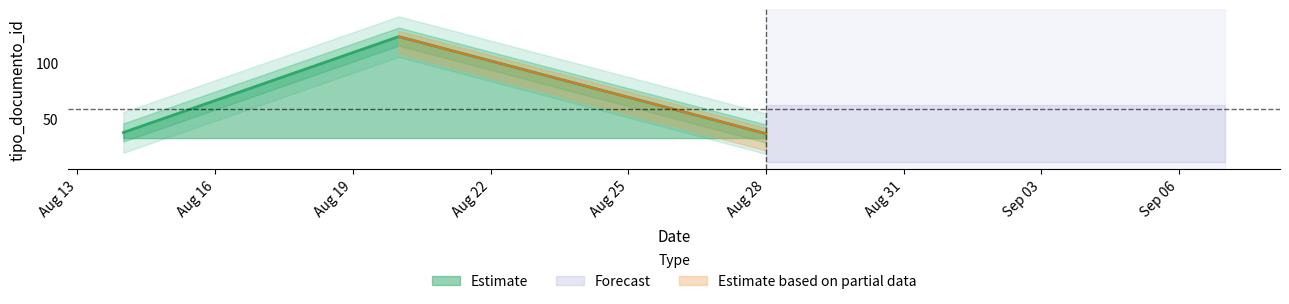

What is the smallest value displayed?

36